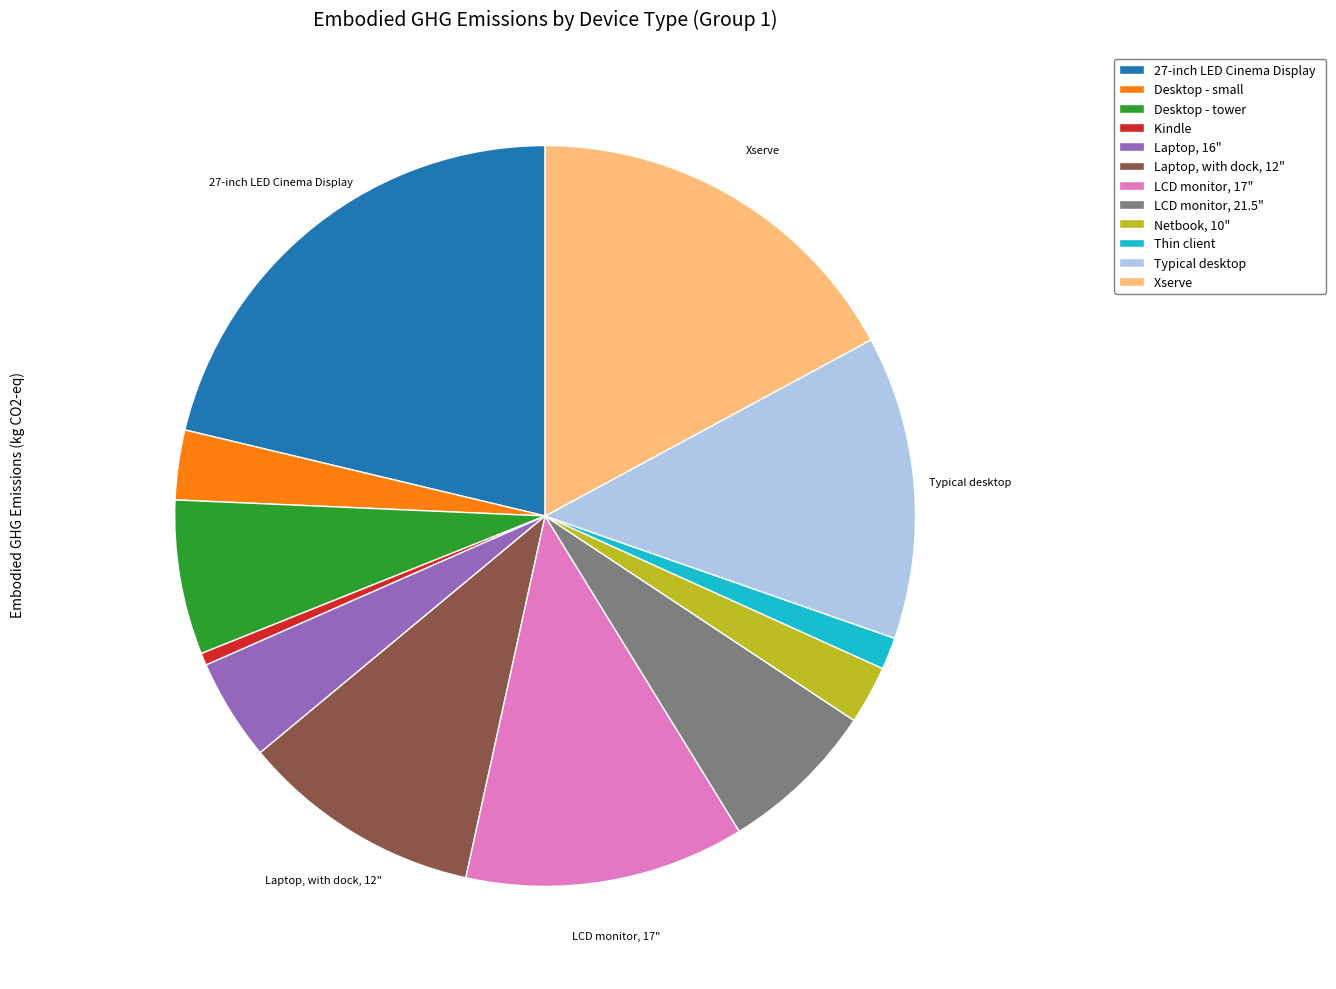

Does any single category account for the majority?

No